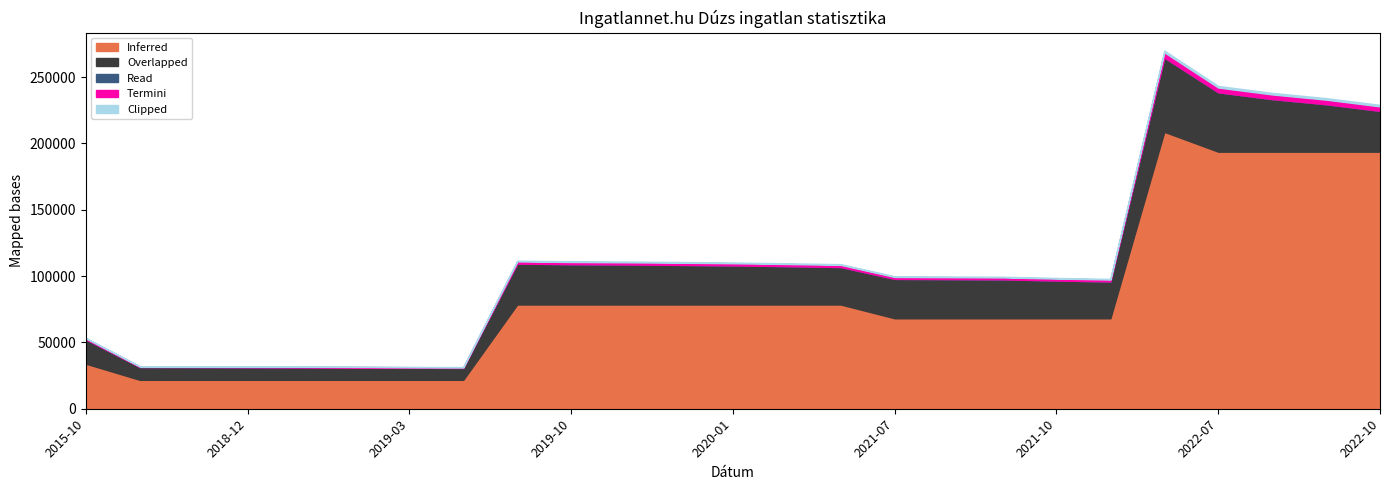

What is the highest value of the Inferred series?

208750.0